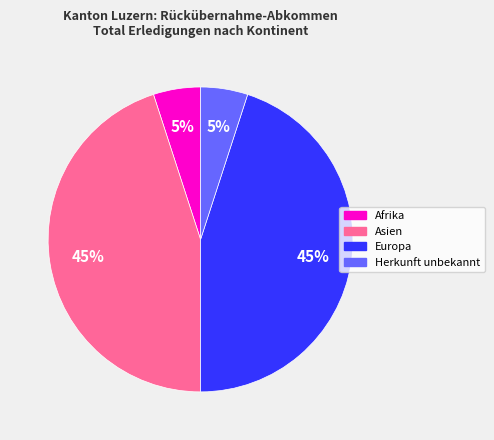

To the nearest percent, what is the average slice percentage?

25%